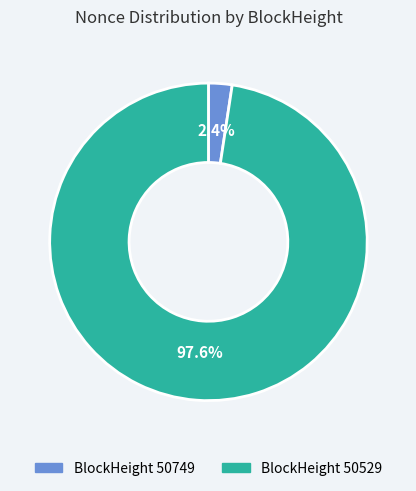

To the nearest percent, what is the average slice percentage?

50%